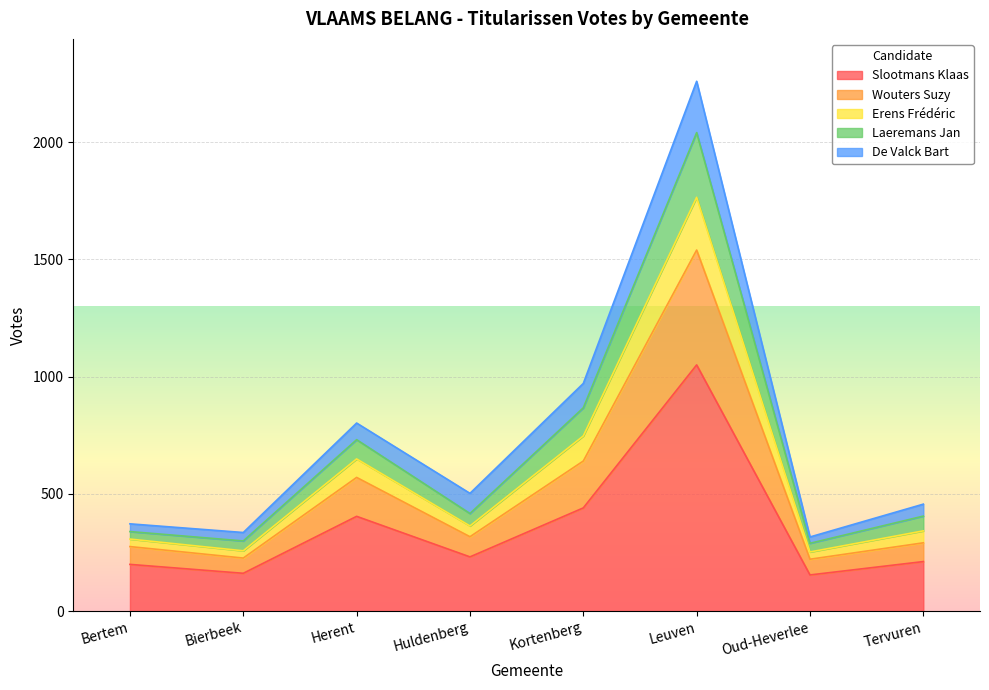

What is the total value across all series at Tervuren?

456